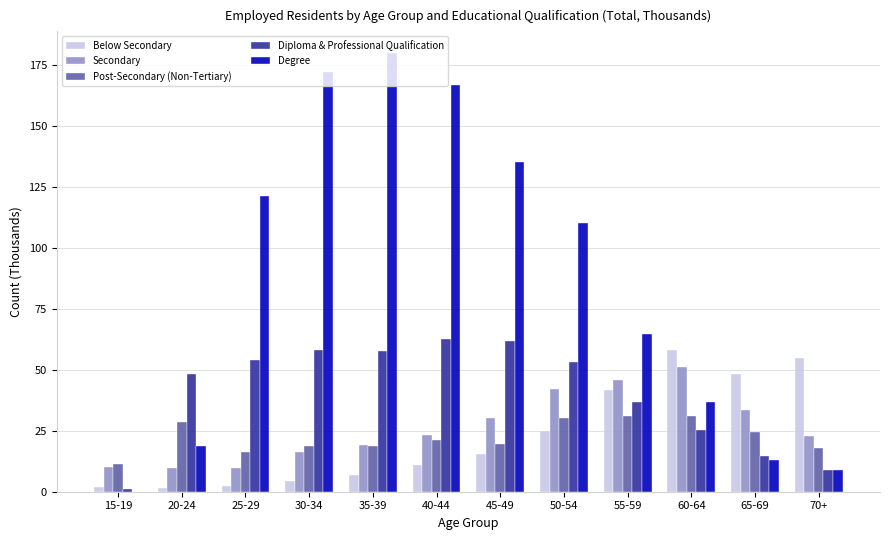

Which series has the largest total across all categories?

Degree